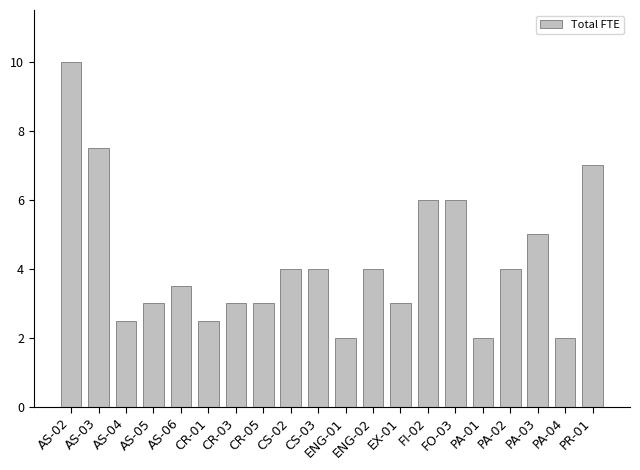

At which category does the chart reach its peak across all series?

AS-02